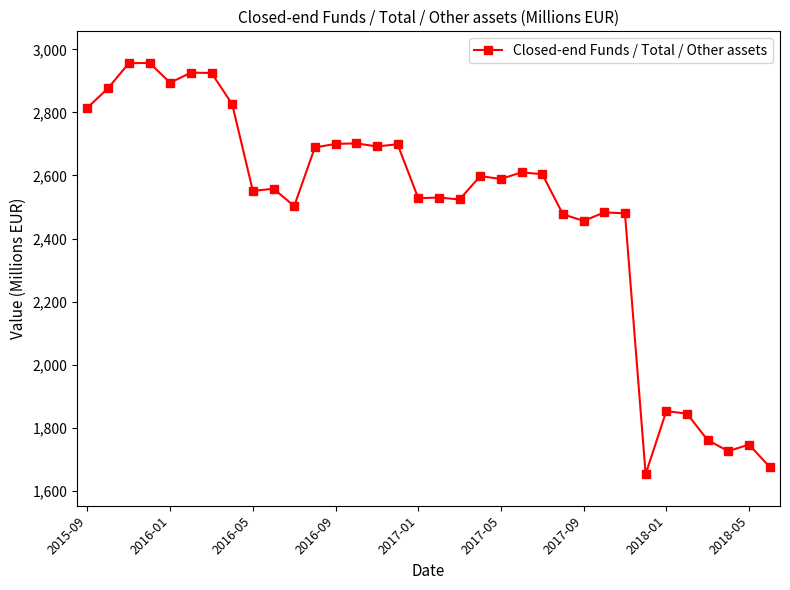

What is the average value?

2483